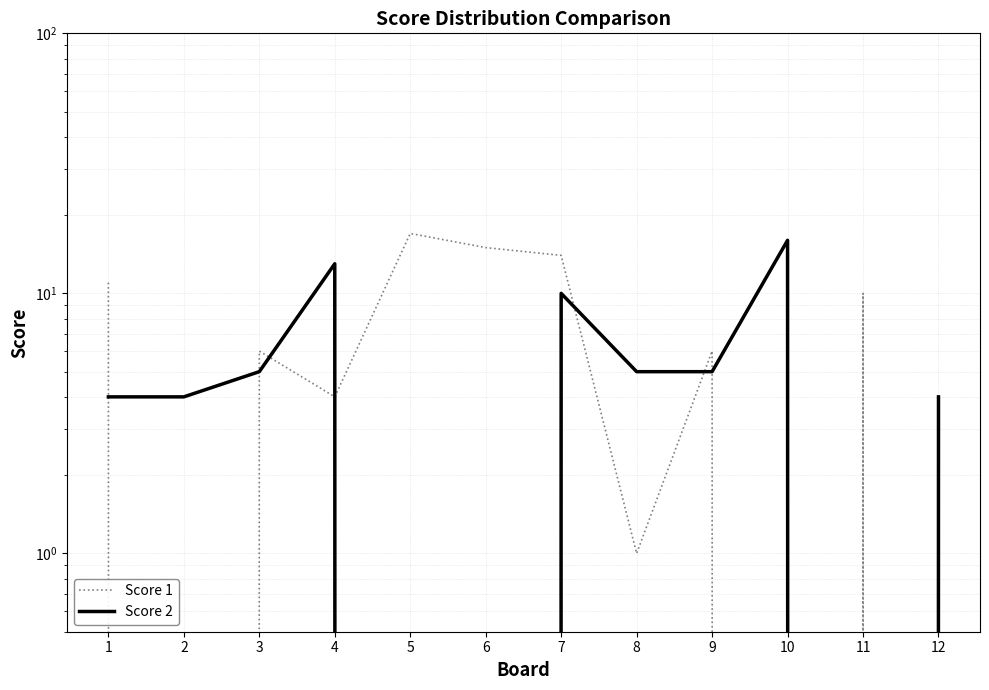

Where is the first local maximum for Score 1?

3